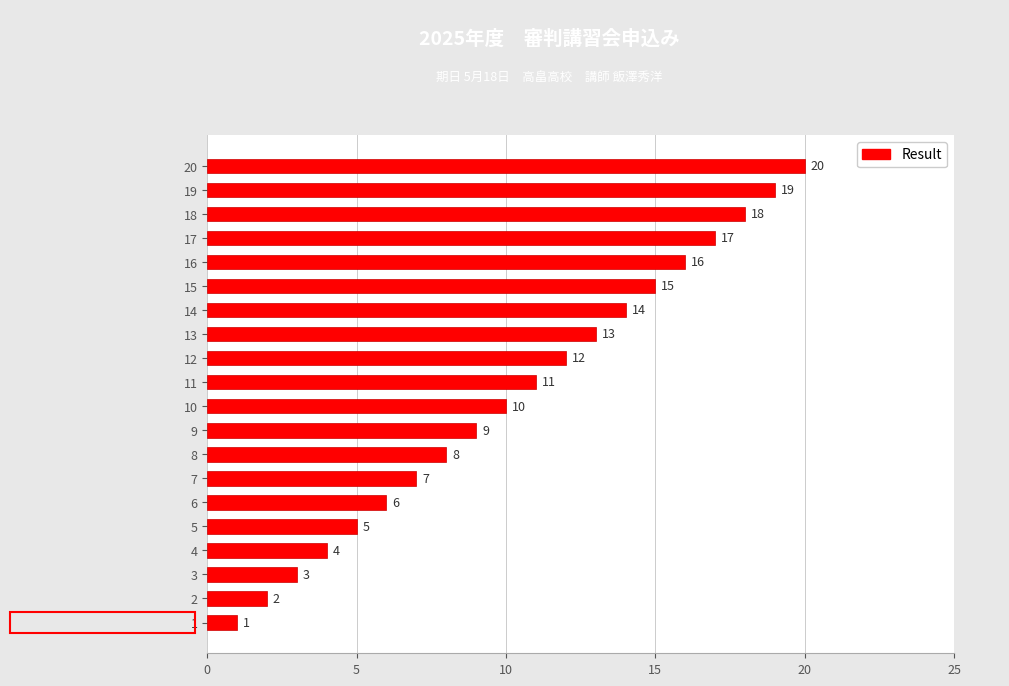

Which has a higher value, 9 or 12?

12